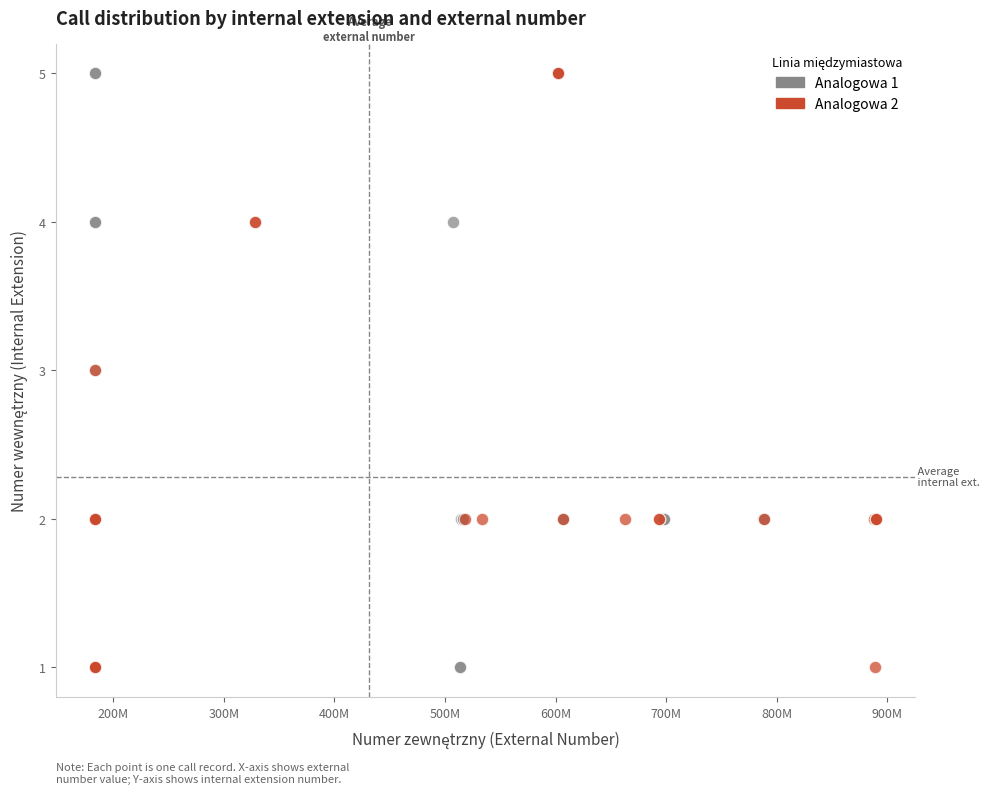

What are all the series names shown in the legend?

Analogowa 1, Analogowa 2